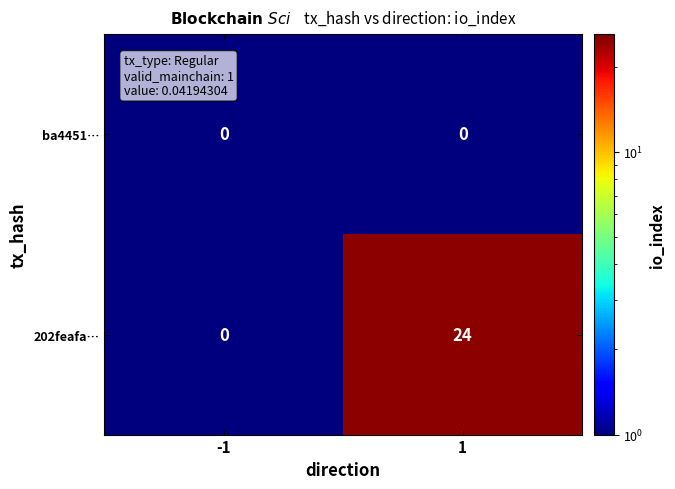

Reading left to right, list all the values displayed in this chart.

ba4451…: 0	0
202feafa…: 0	24